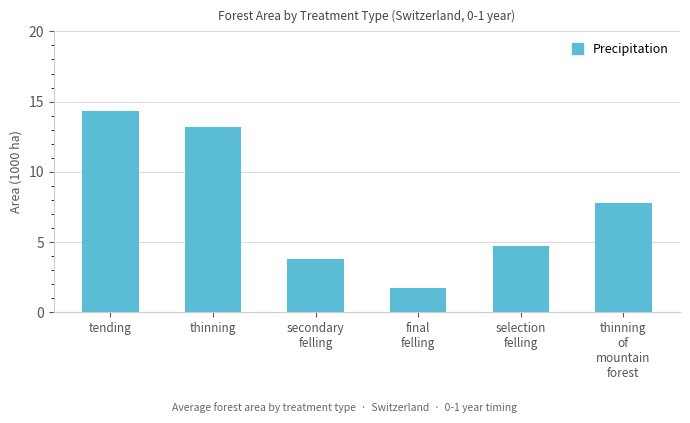

What is the difference between the second highest and second lowest values?

9.4